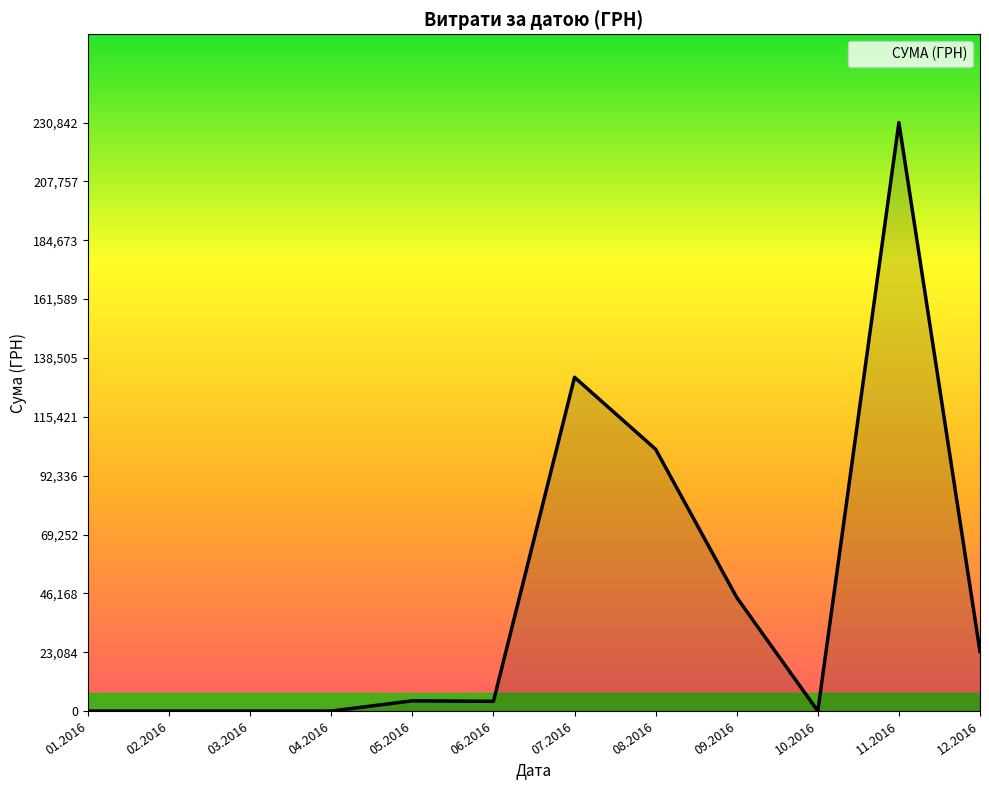

The value at 01.2016 is -127116.0. True or false?

False